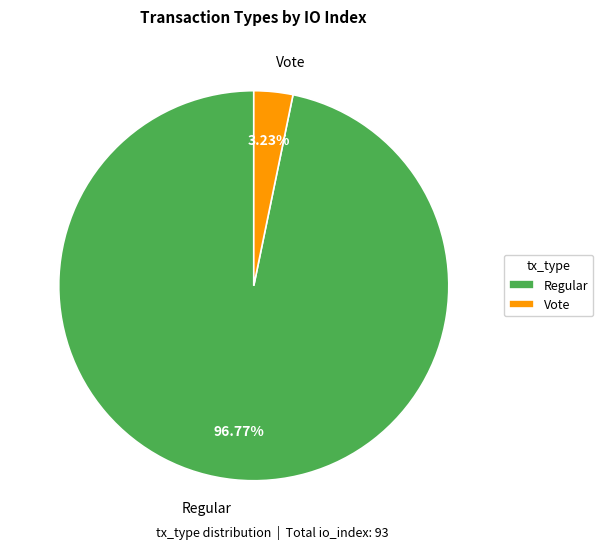

Rank the categories by value from lowest to highest.

Vote, Regular